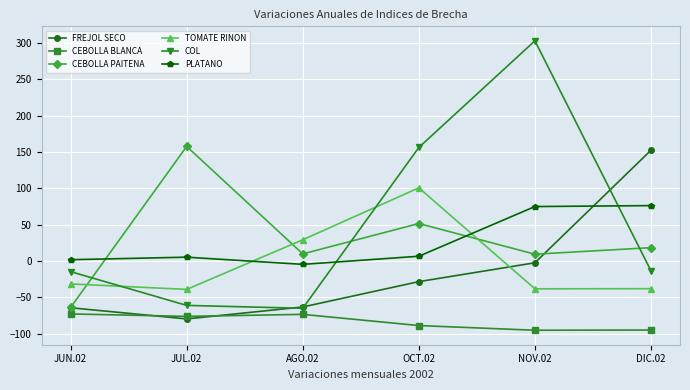

What is the approximate value of COL at JUN.02?

-14.8